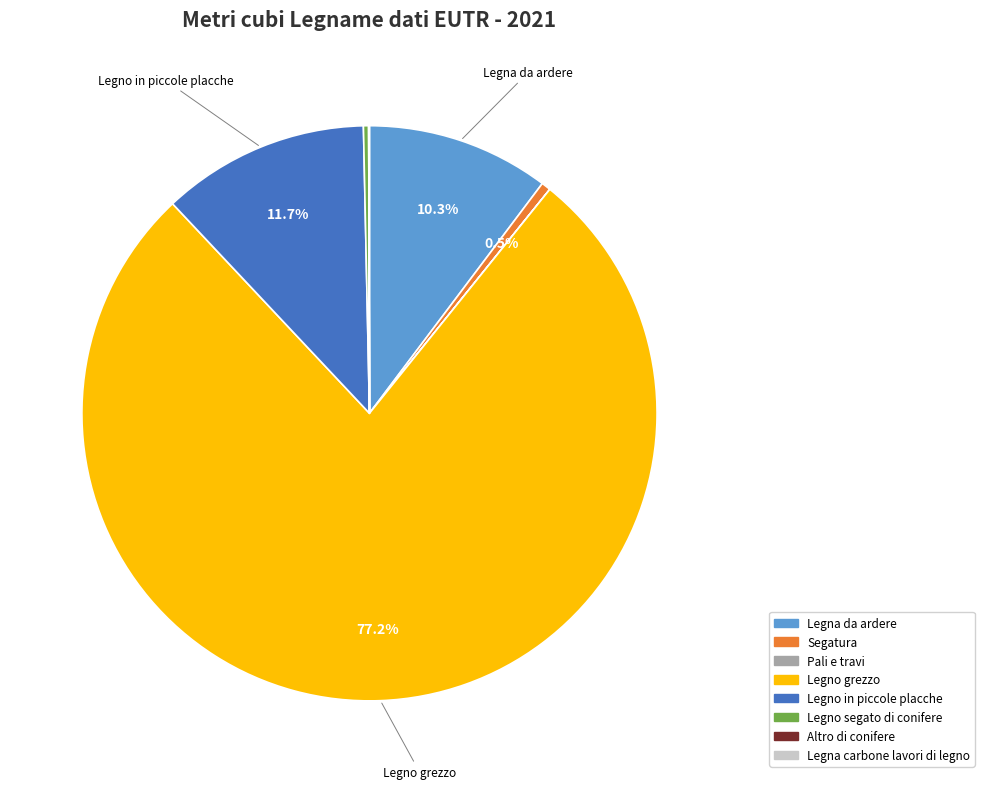

What is the largest slice in the pie chart?

Legno grezzo